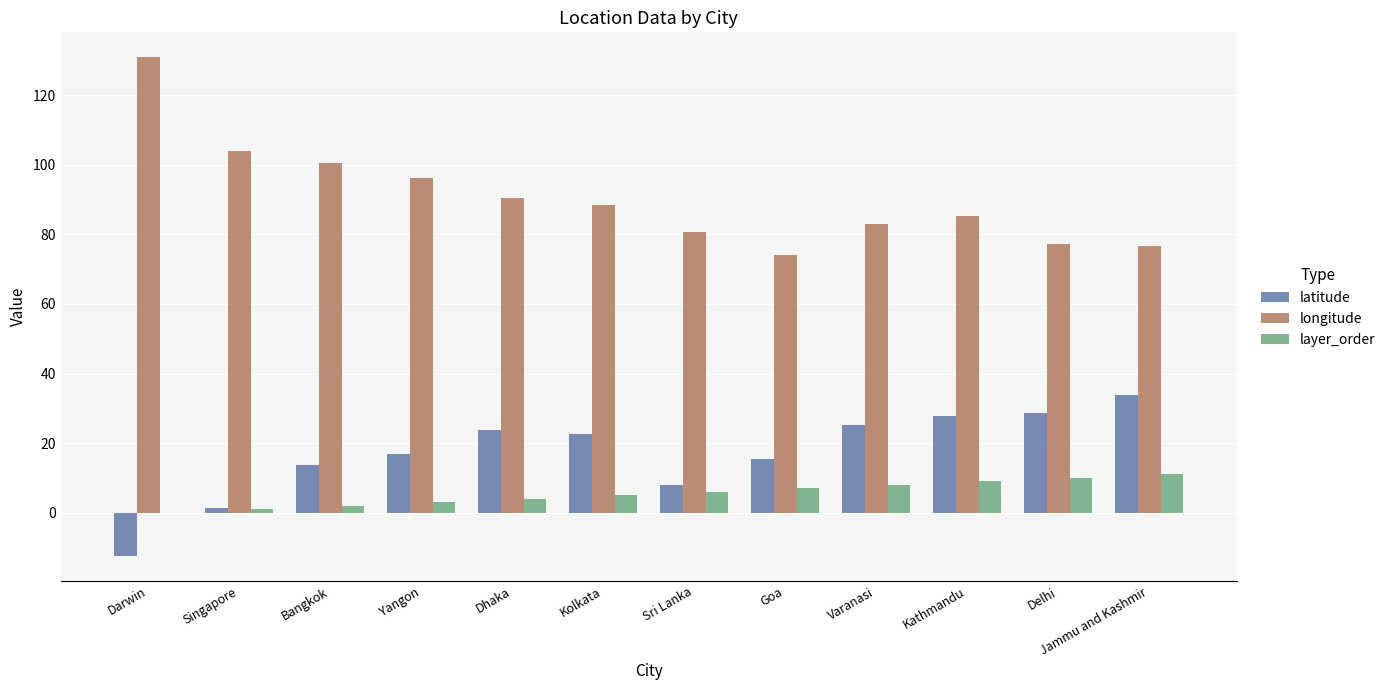

Between Darwin and Dhaka, which series saw the biggest shift?

longitude